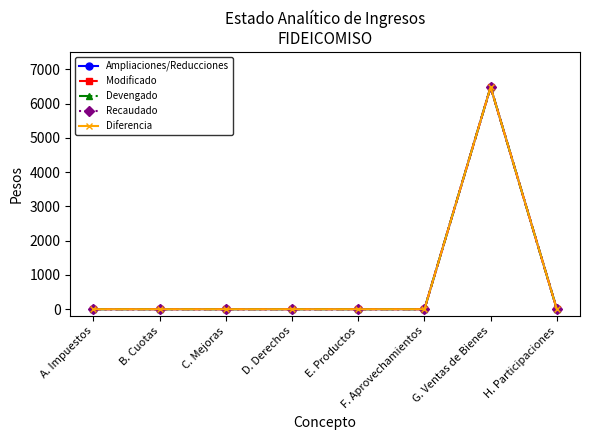

Is this an area chart (filled region under the line)?

No